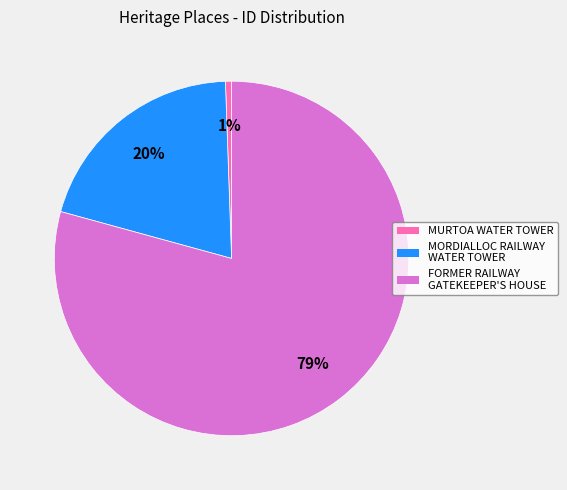

Count the number of slices in the pie.

3